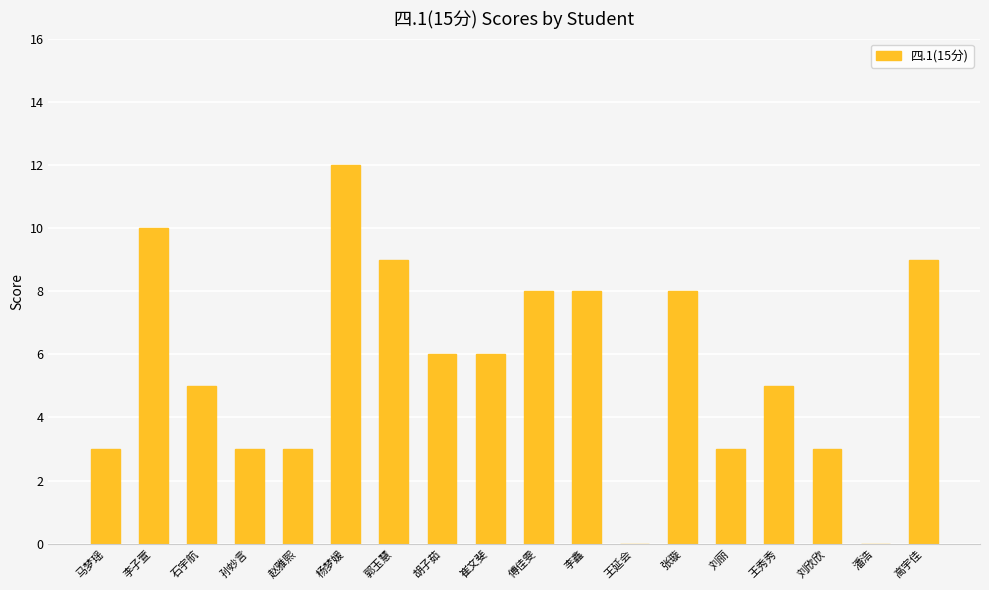

Approximately how many times larger is the value at 高宇佳 compared to 傅佳雯?

1.1